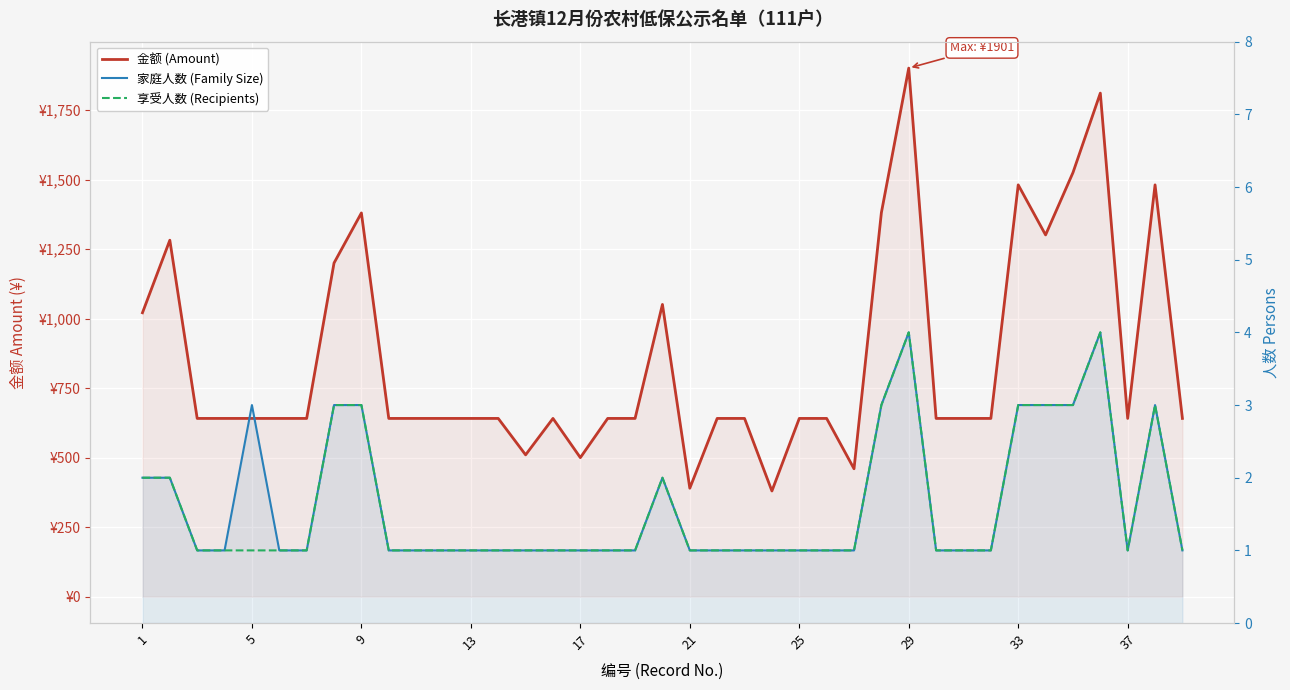

True or false: 家庭人数 (Family Size) and 金额 (Amount) cross at least once.

False